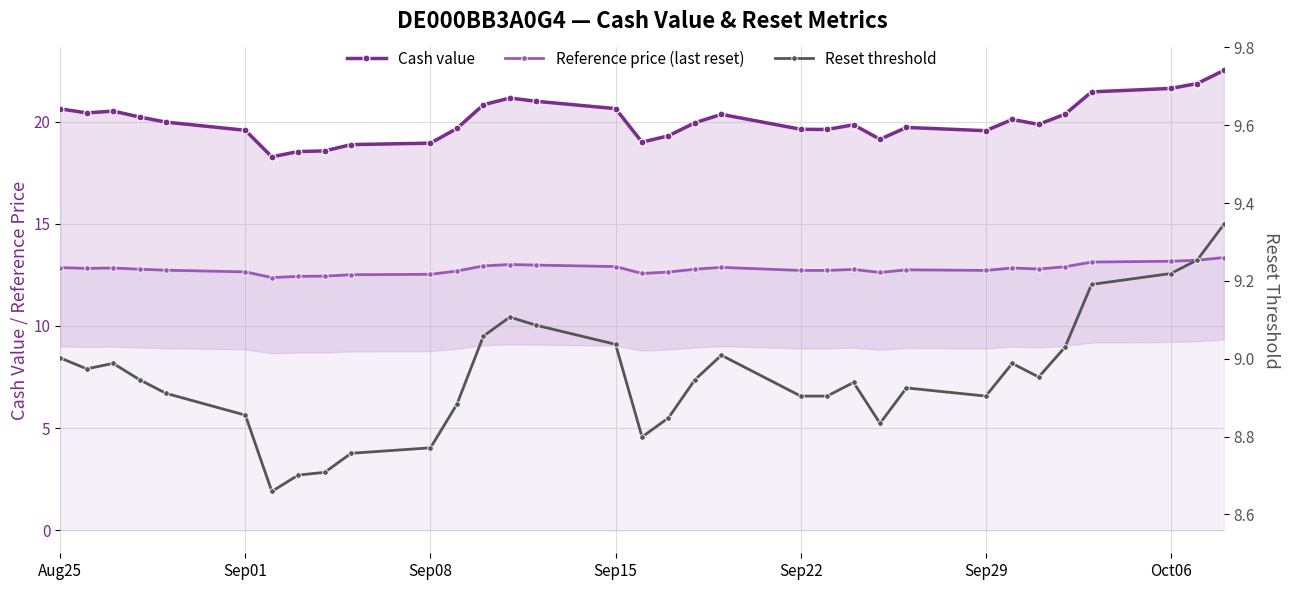

True or false: Reset threshold has more than 0 interior local peaks.

True